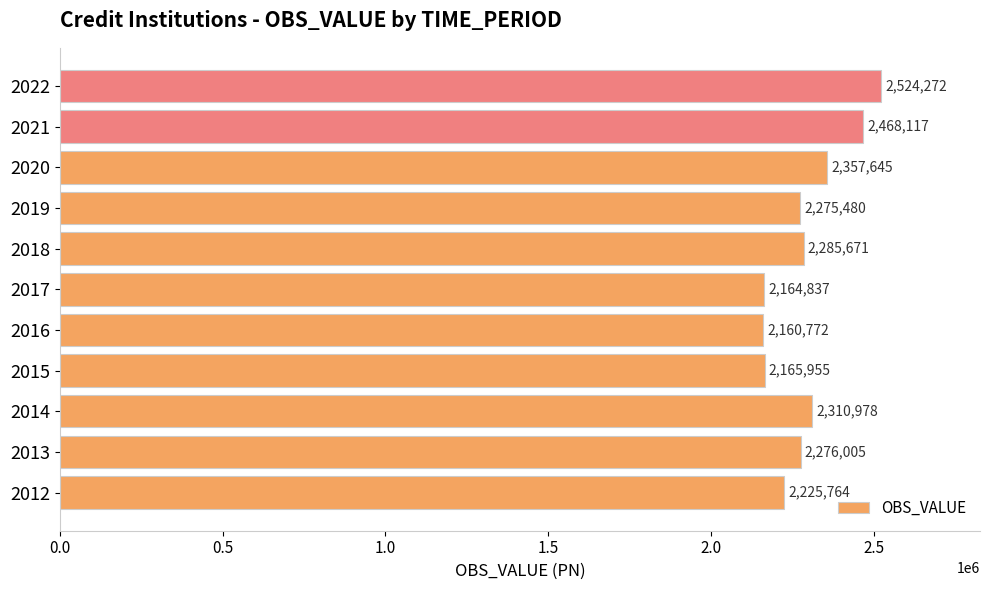

The value at 2018 is 881305. True or false?

False